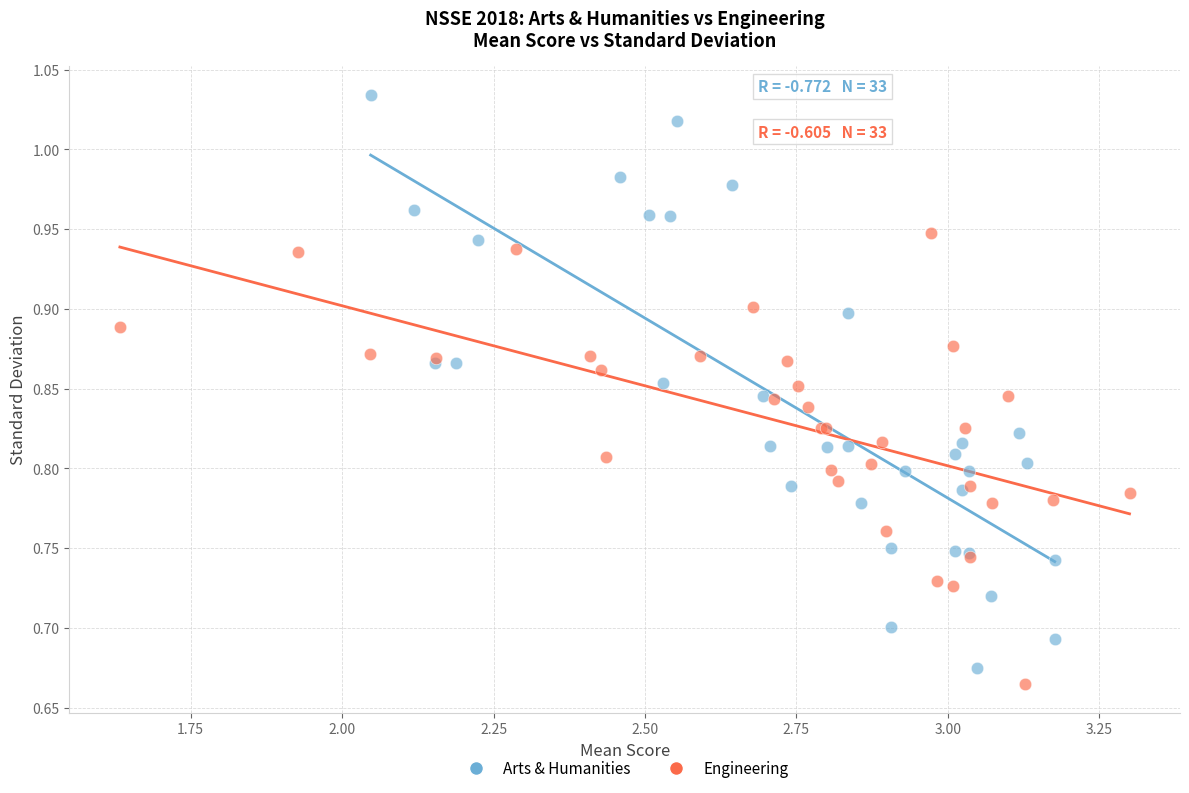

Which series reaches the minimum Y coordinate?

Engineering